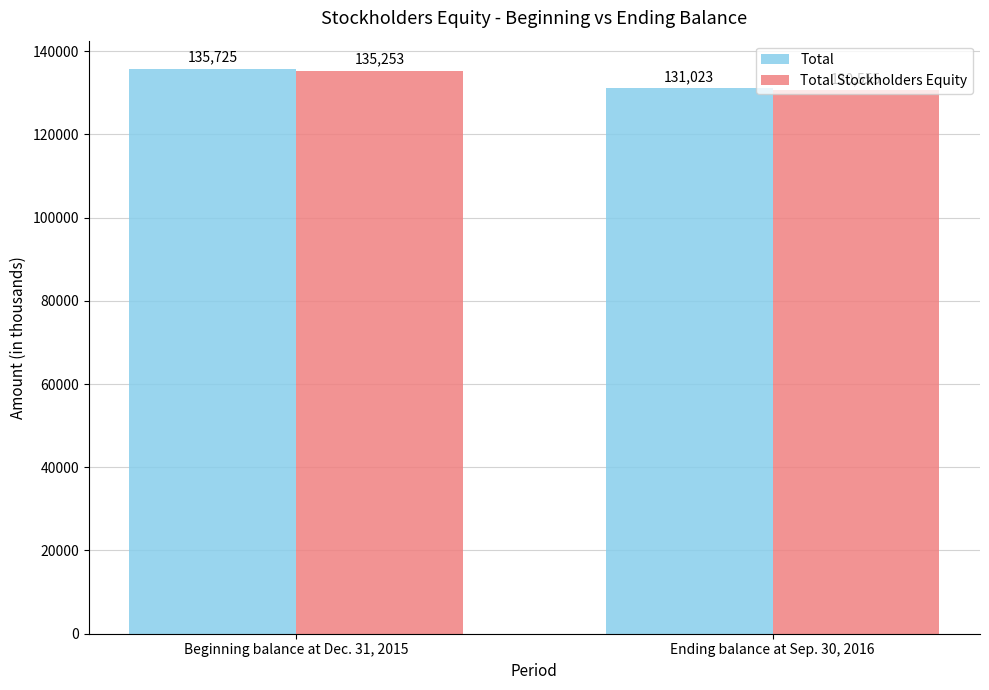

Reading left to right, what are all the values shown in this chart?

Total: Beginning balance at Dec. 31, 2015=135725	Ending balance at Sep. 30, 2016=131023
Total Stockholders Equity: Beginning balance at Dec. 31, 2015=135253	Ending balance at Sep. 30, 2016=130555